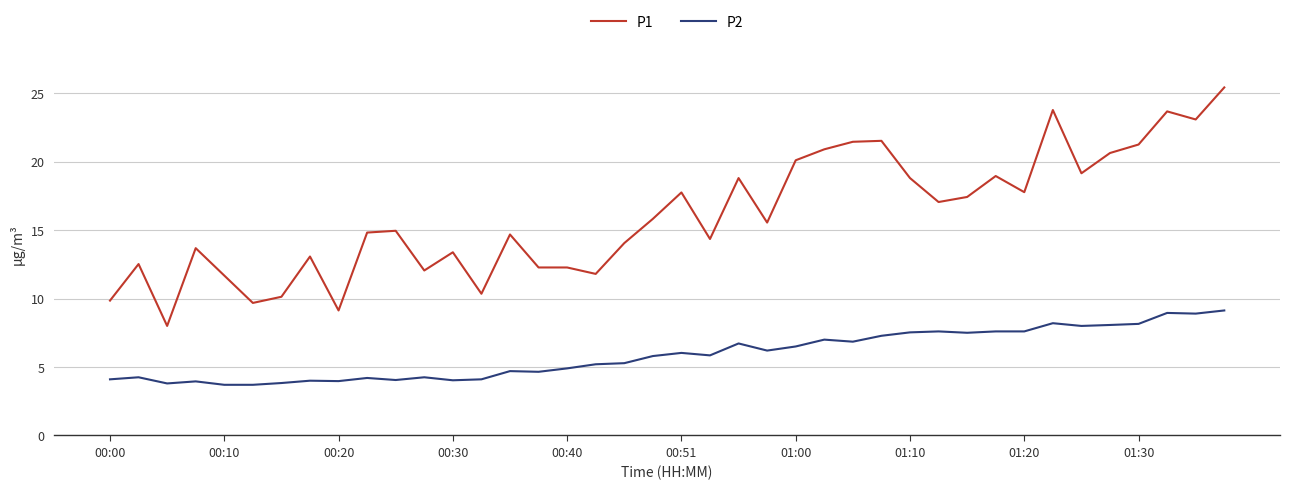

What is the greatest value displayed?

25.4